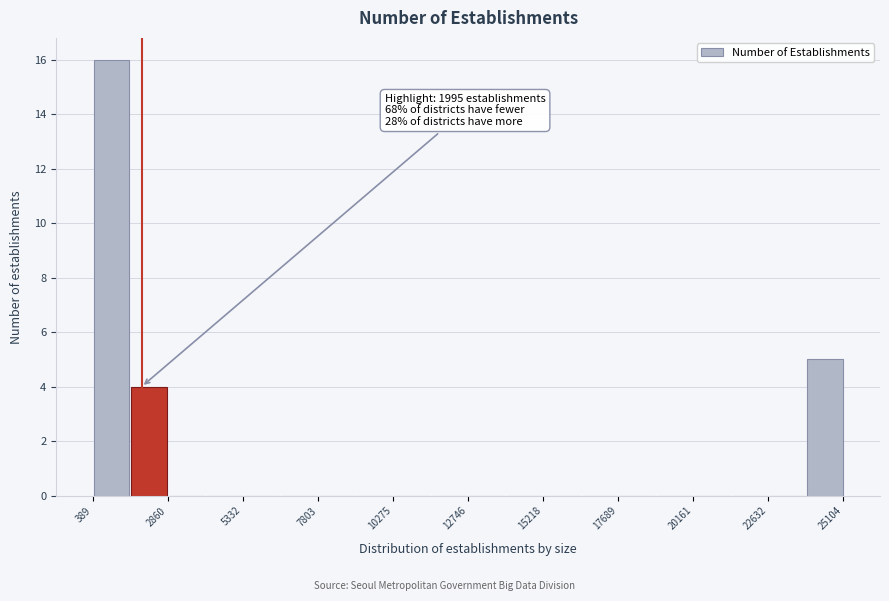

Read against the x-axis, roughly where is the centre of the tallest bar?

1000